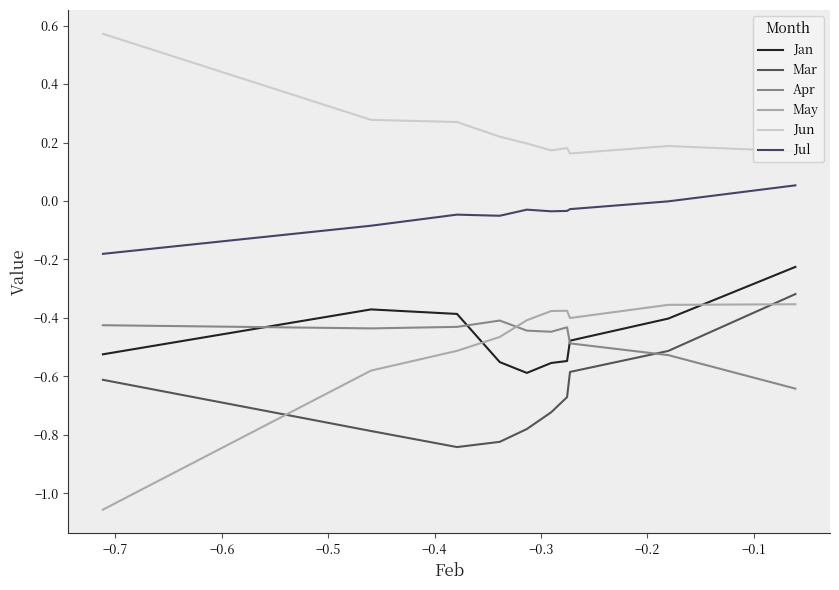

What is the difference between the maximum and minimum values in the Jan series?

0.4